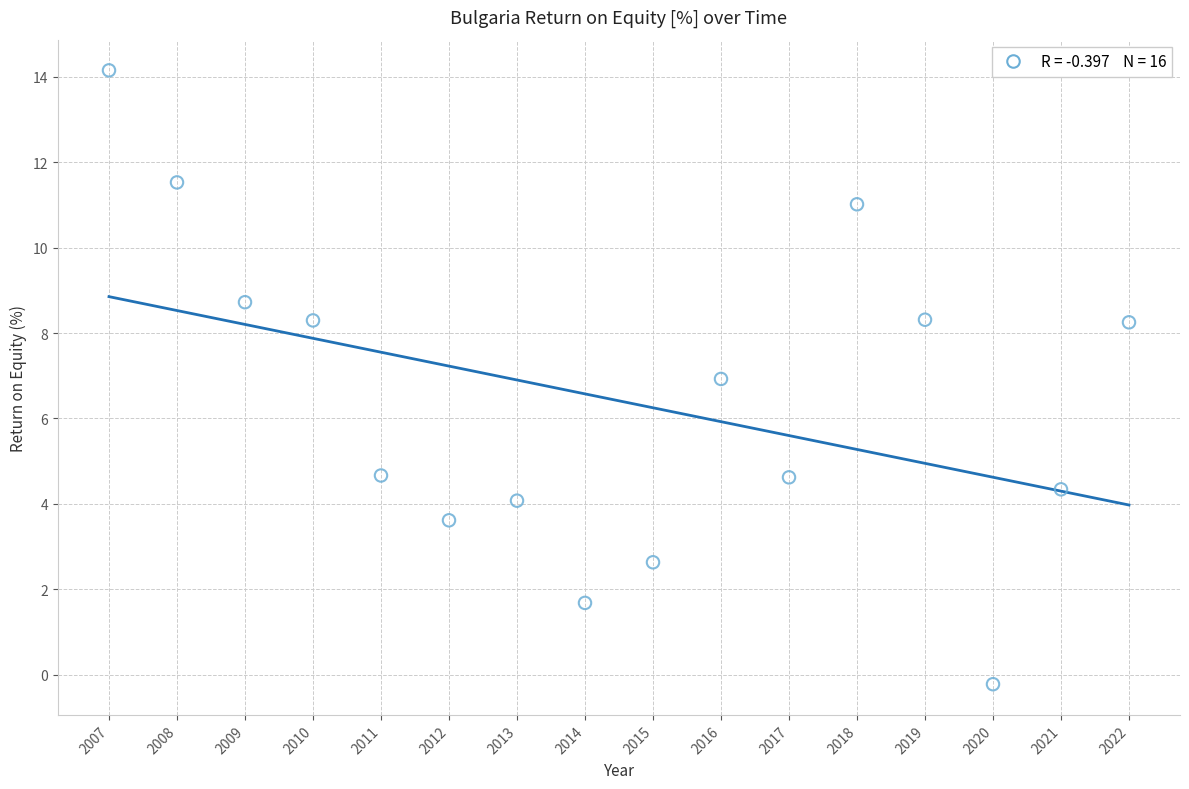

What Y value in the scatter plot is closest to 6?

6.9